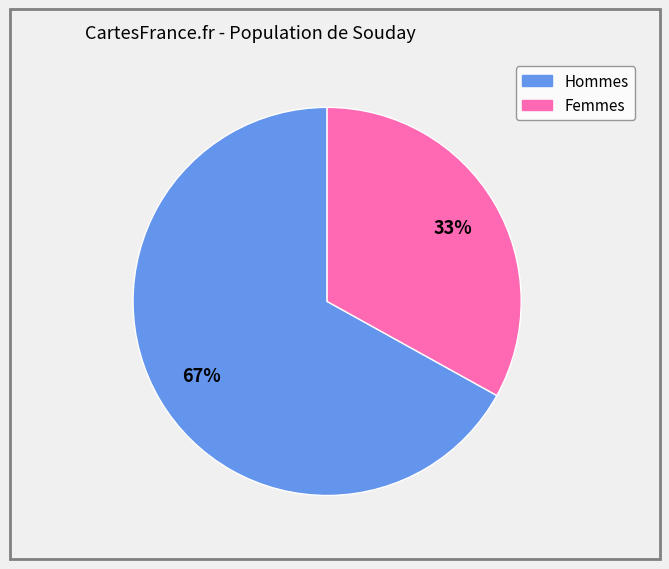

Is there any slice that represents more than half of the pie?

Yes